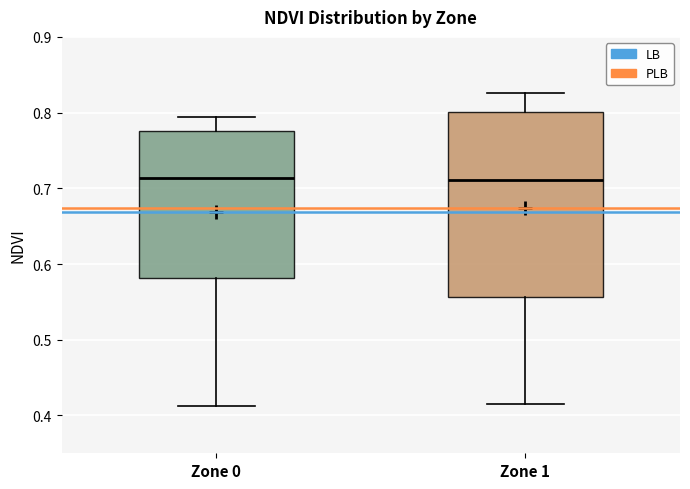

Comparing the boxes themselves (not the whiskers), which one is the tallest?

Zone 1